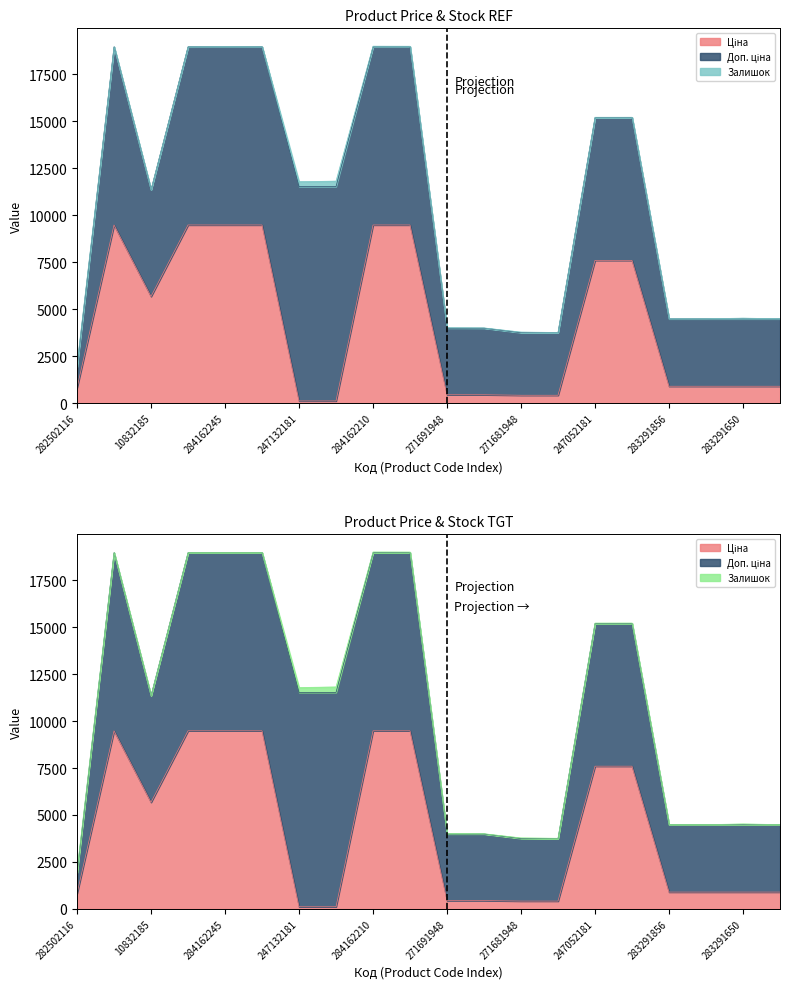

True or false: Ціна has a value of 247.6 at 271681942.

False